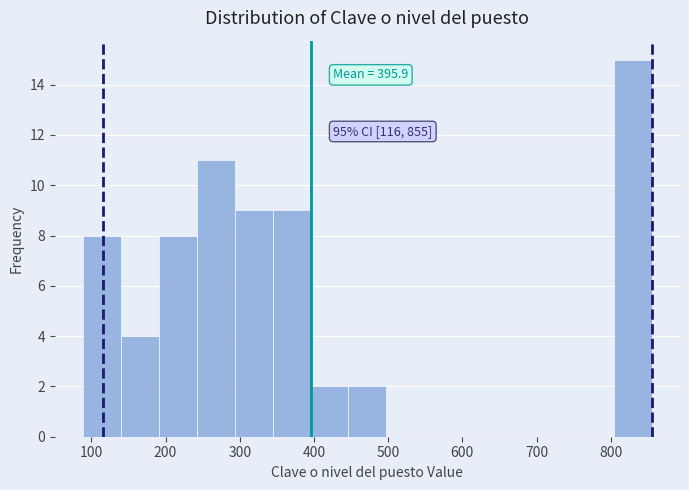

Which range on the x-axis has the tallest bar?

800 to 860